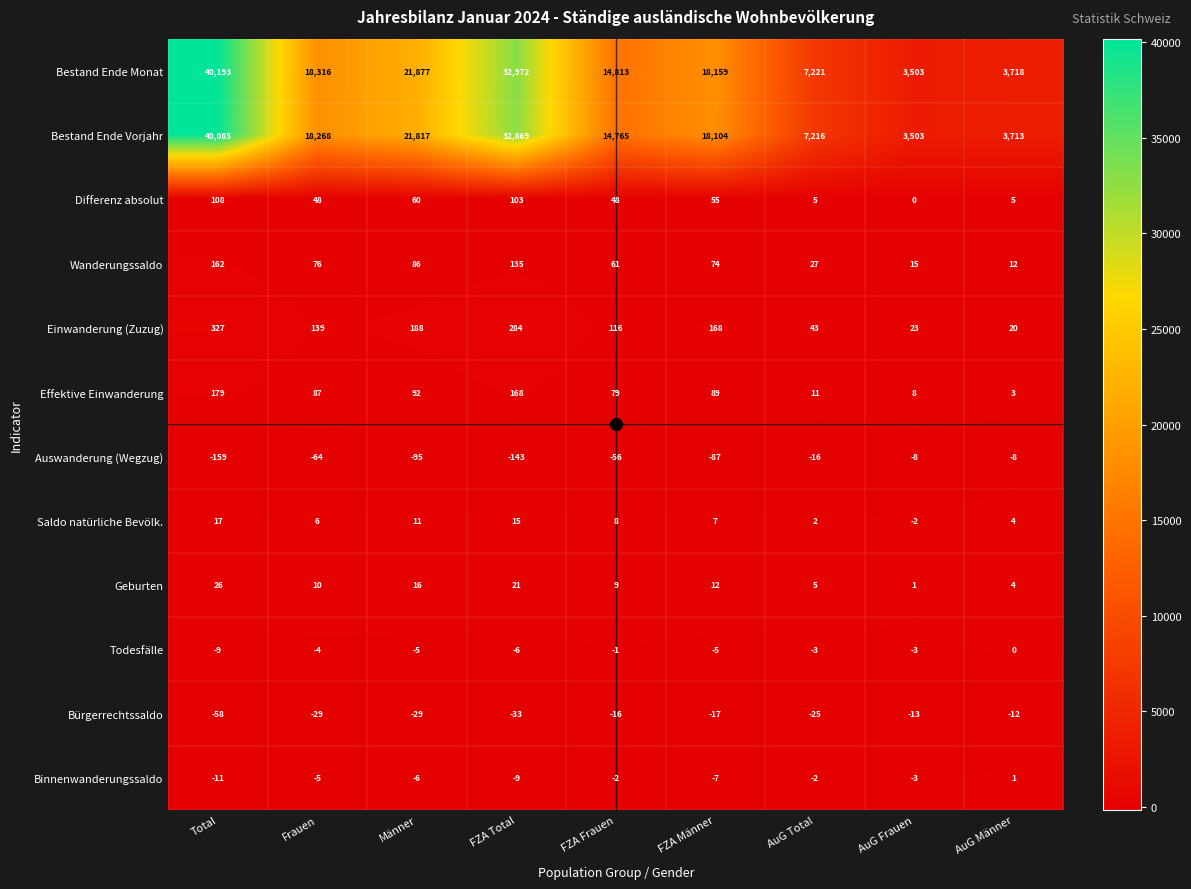

The Differenz absolut series shows 48 at Frauen. True or false?

True